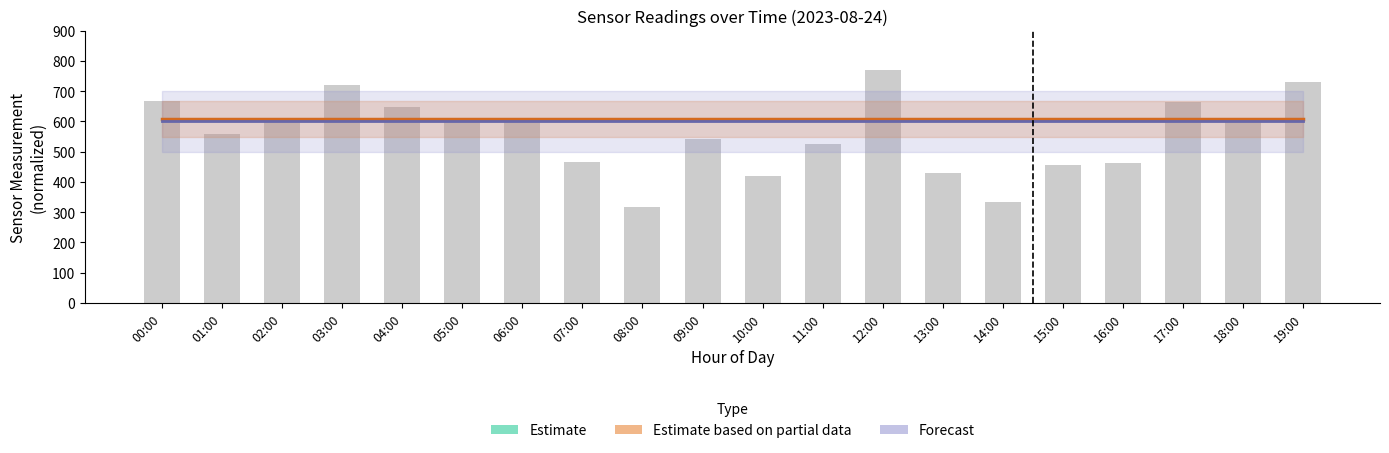

What position from the left is 16:00?

17